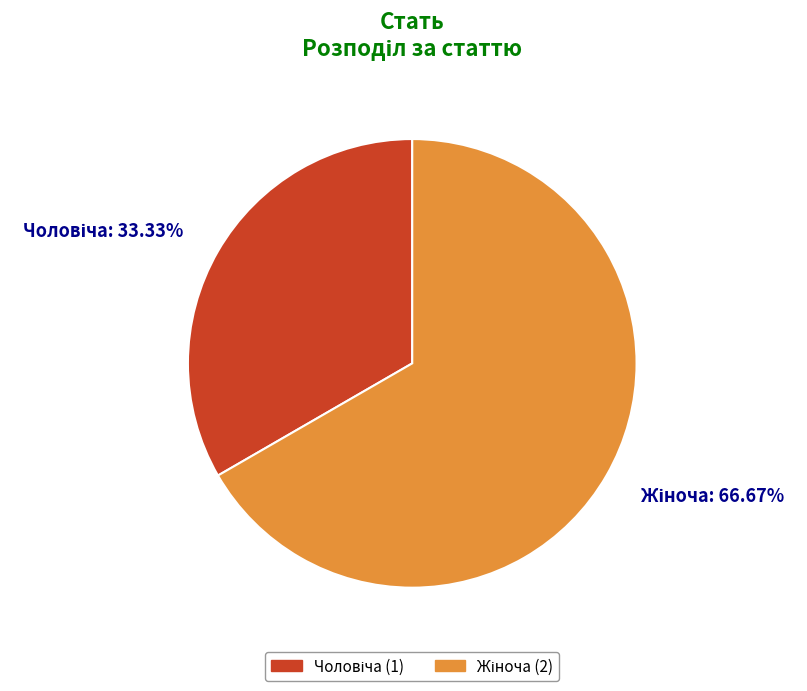

Is there any slice that represents more than half of the pie?

Yes